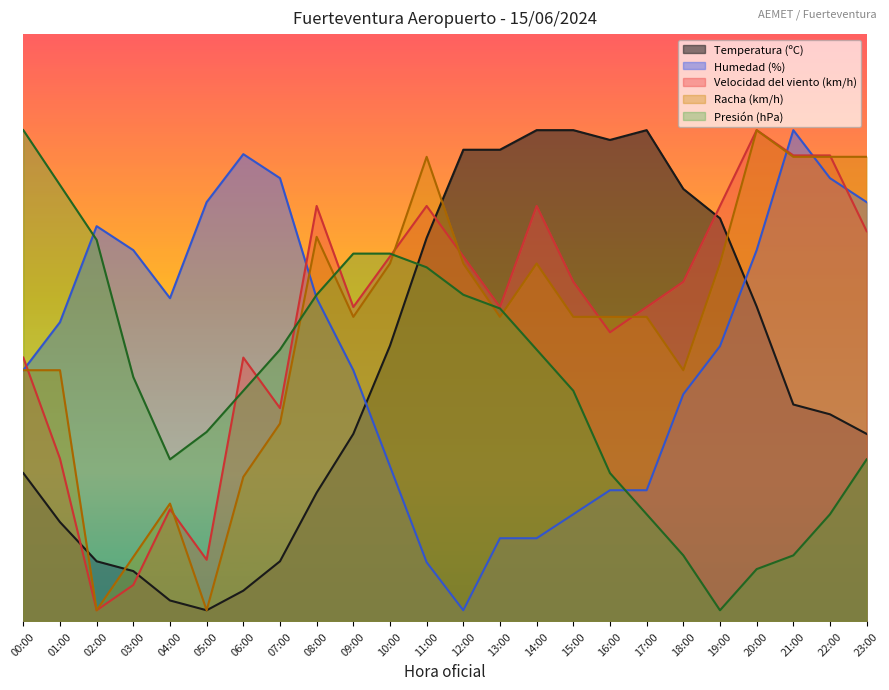

Where is Velocidad del viento (km/h) nearest to the value 47?

00:00